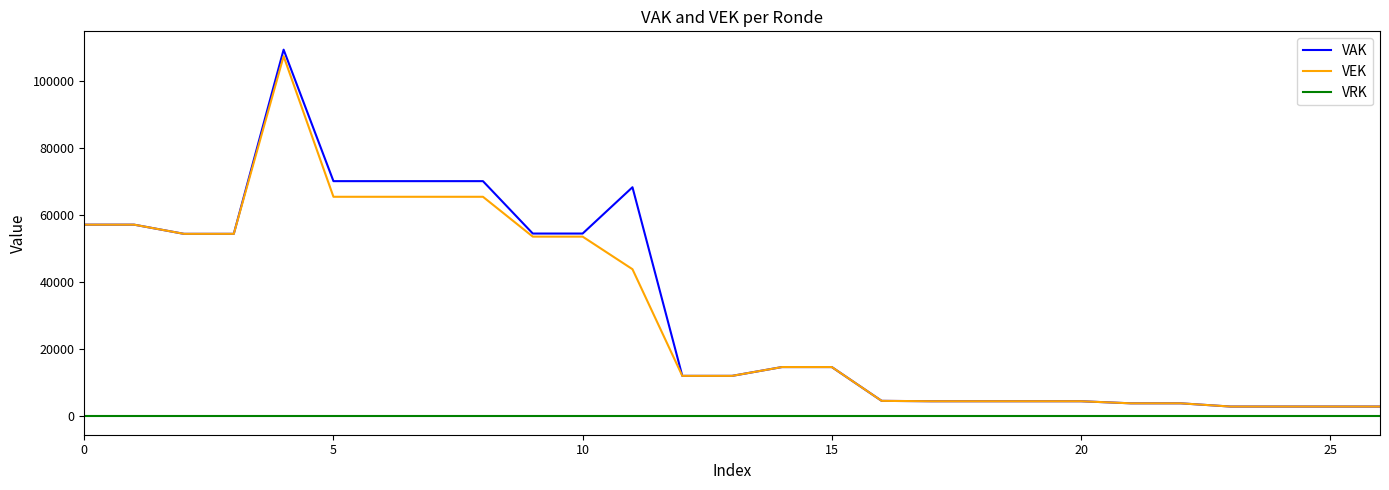

Which series has the widest spread of values?

VAK